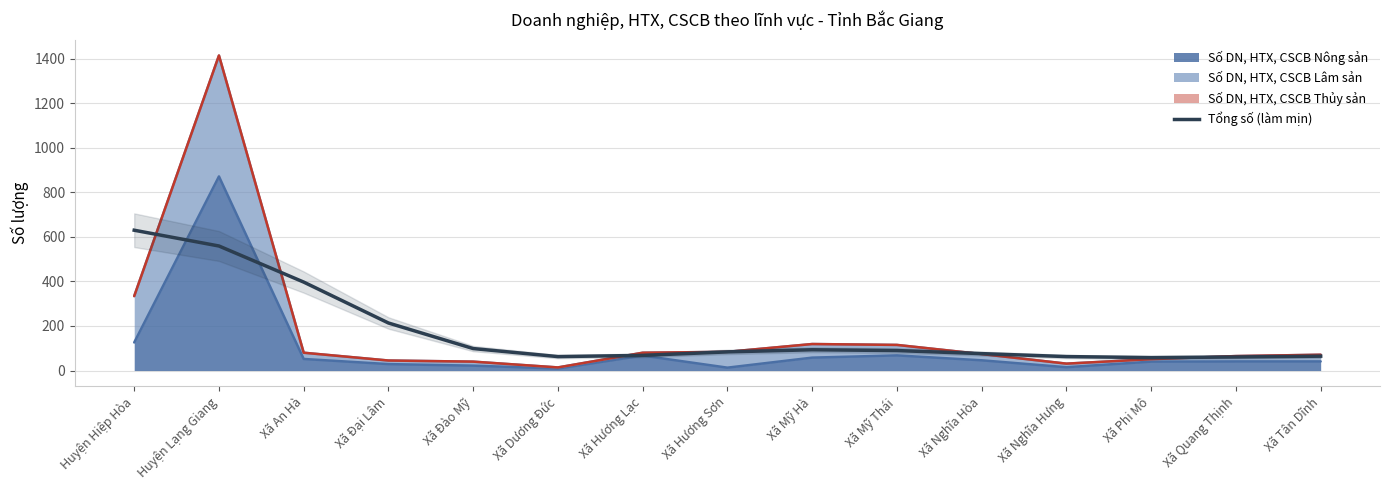

What is the label of the 15th point from the right?

Huyện Hiệp Hòa